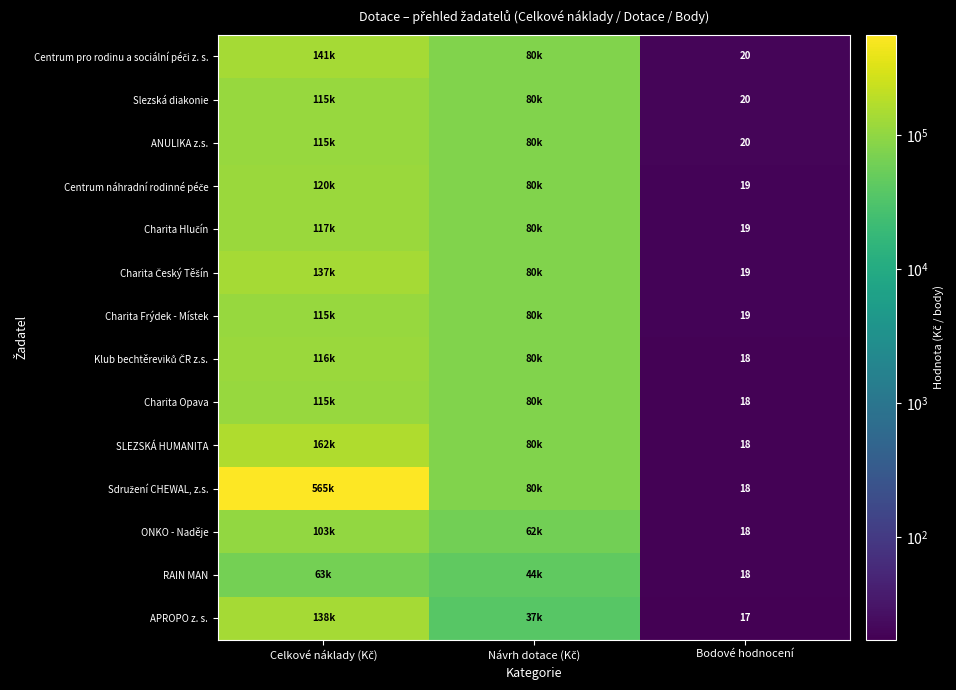

True or false: RAIN MAN has a value of 18 at Bodové hodnocení.

True